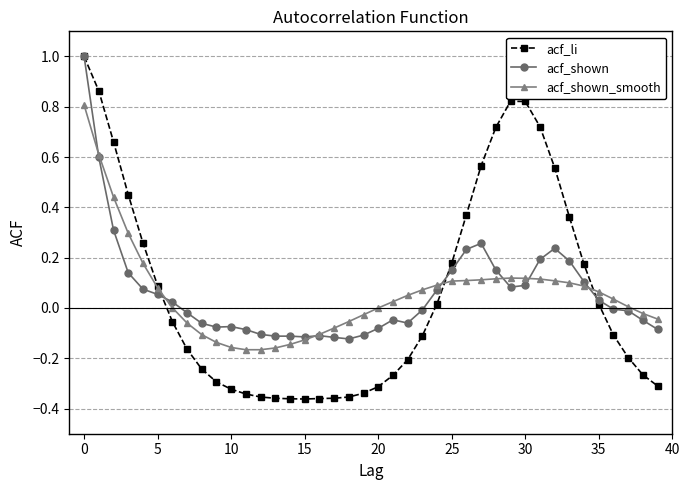

What is the maximum value shown in the chart?

1.0